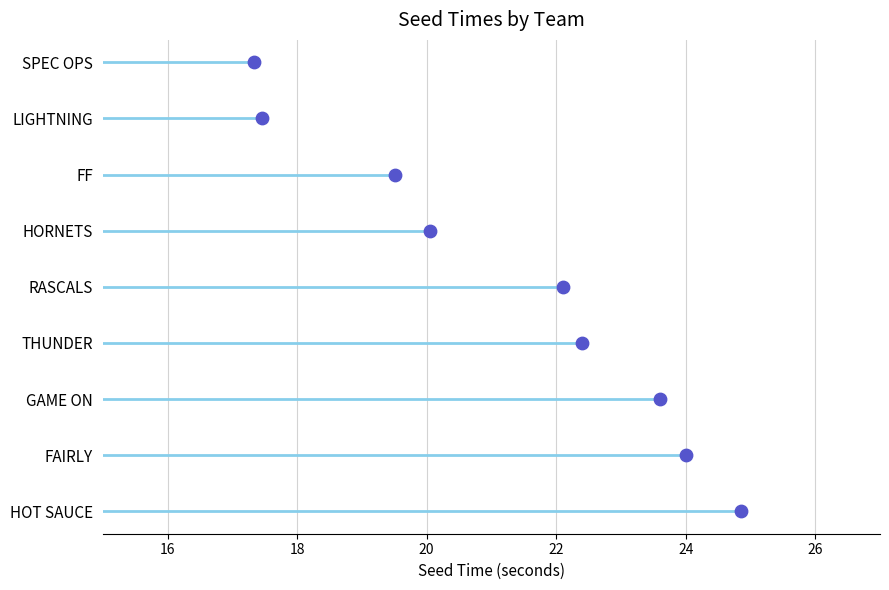

What is the ratio of the value at 22 to the value at 20?

1.3